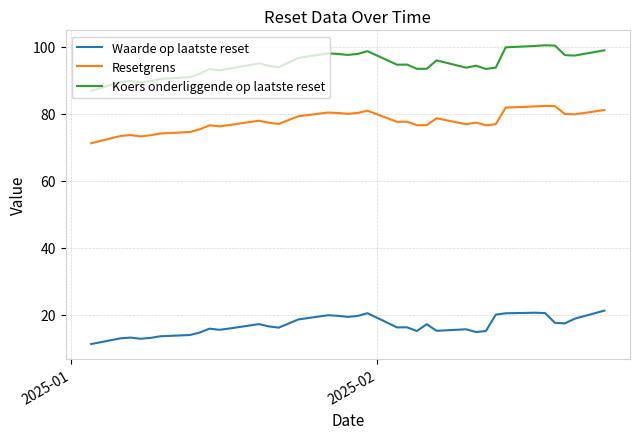

What is the difference between the maximum and minimum values in the Koers onderliggende op laatste reset series?

13.6